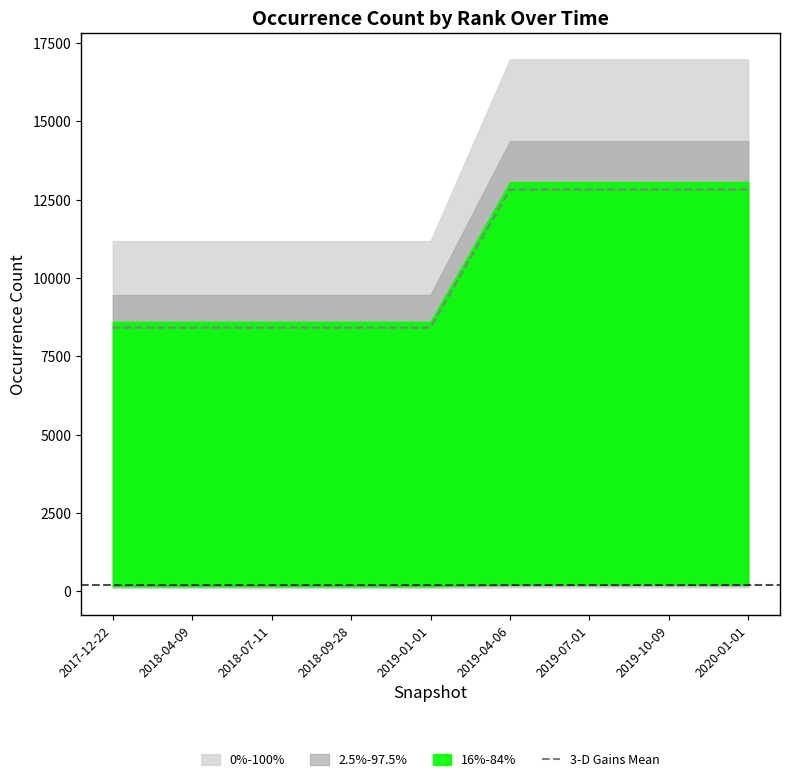

At which category does the chart reach its peak across all series?

2019-04-06